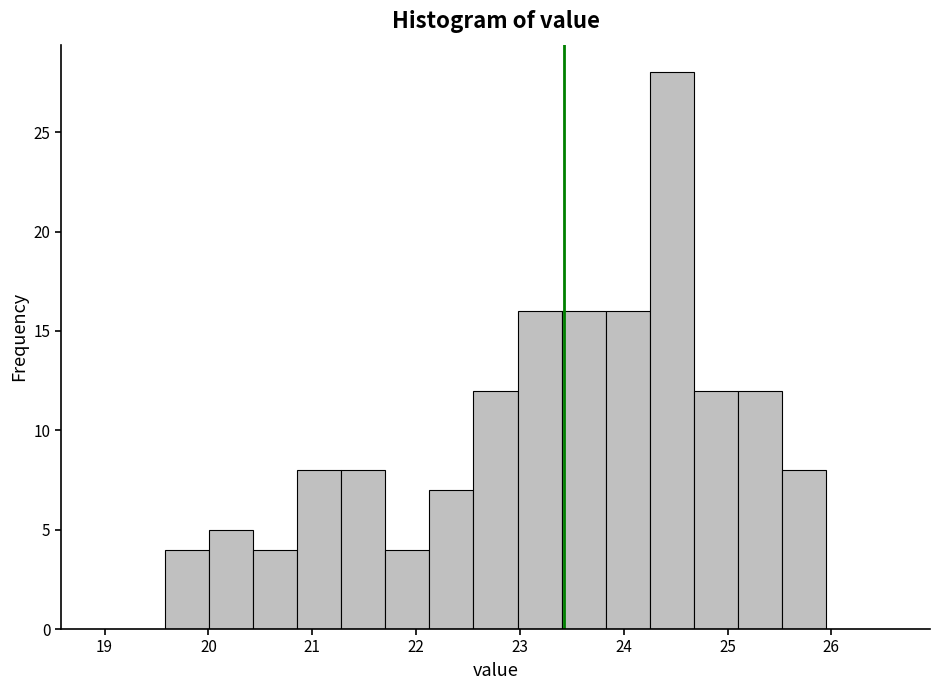

What is the height of the bar covering 23.8 to 24.3 on the x-axis? Neither the bar edges nor the heights are printed on the chart, so give them approximately, as read against the axes.

16